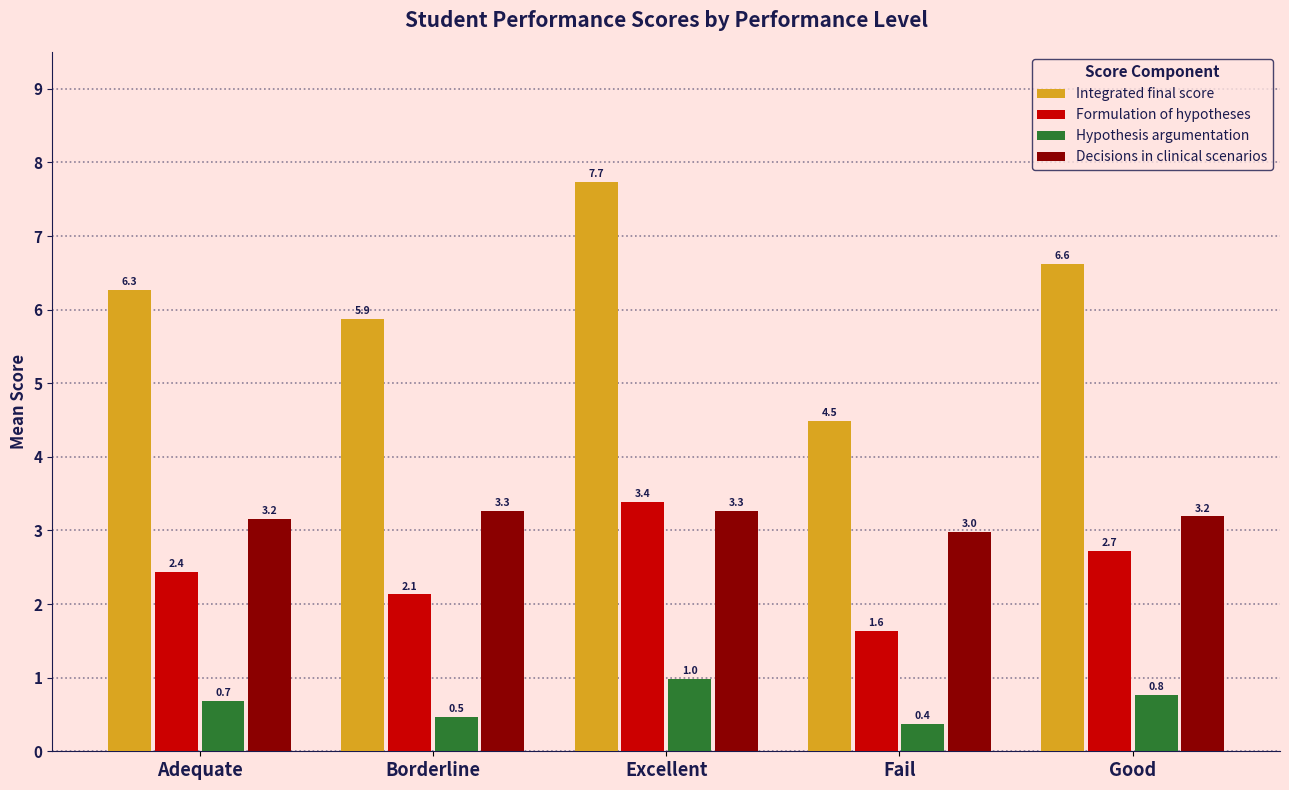

What is the sum of the Integrated final score values at Excellent and Adequate?

14.0